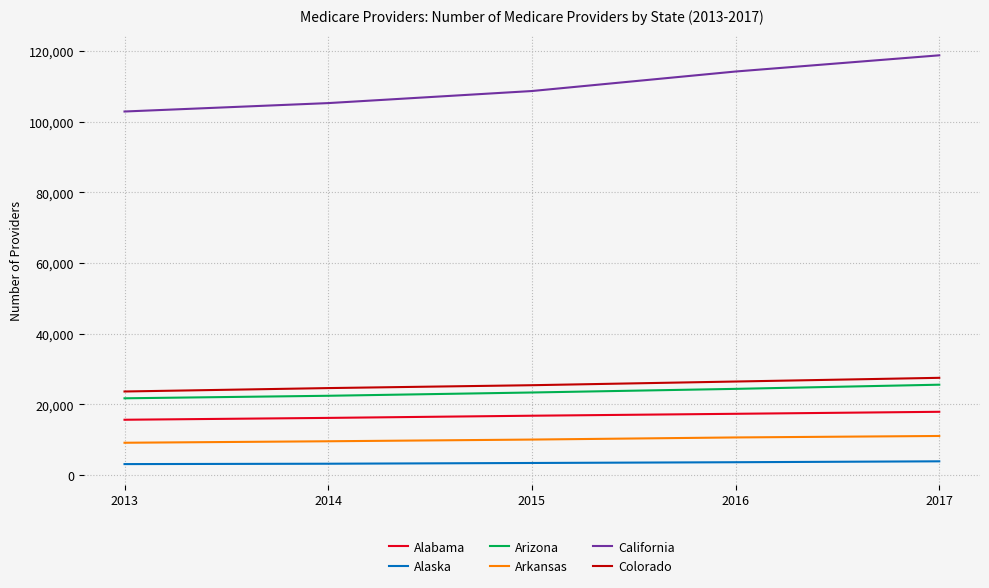

True or false: Colorado and Arizona intersect in this chart.

False